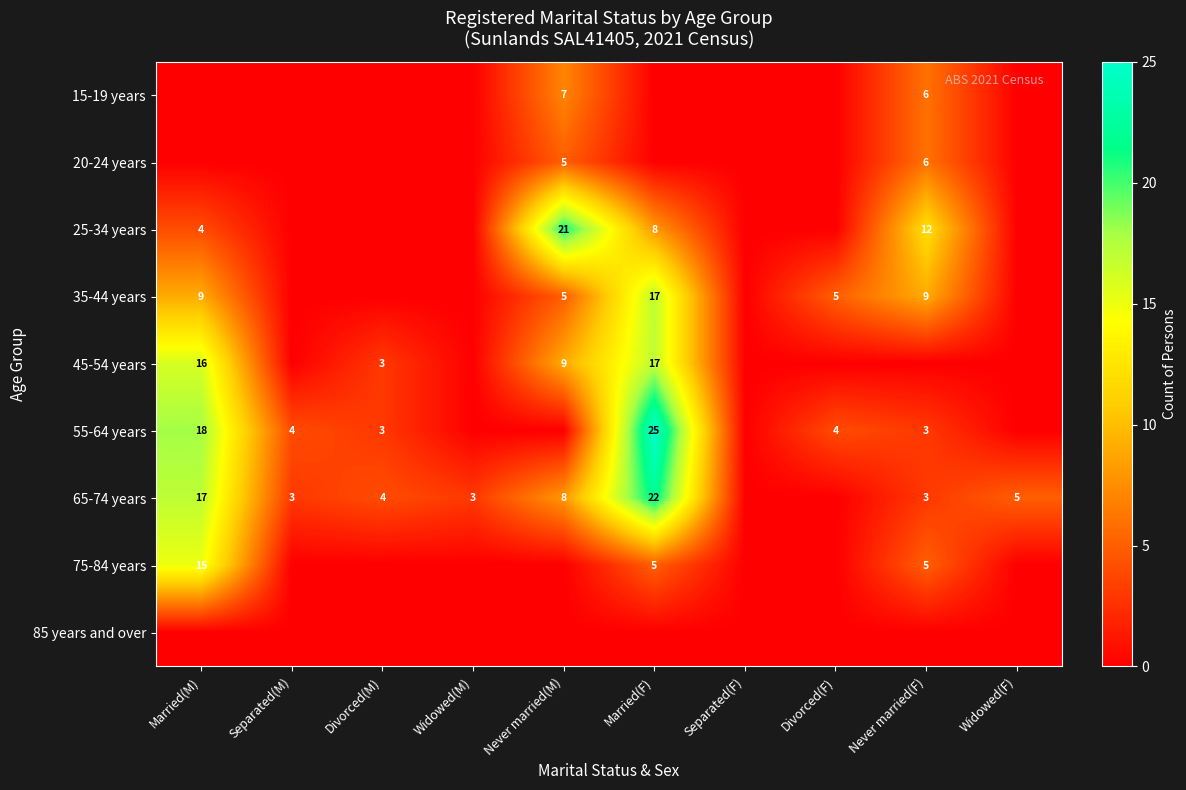

At which category is the sum across all series the highest?

Married(F)